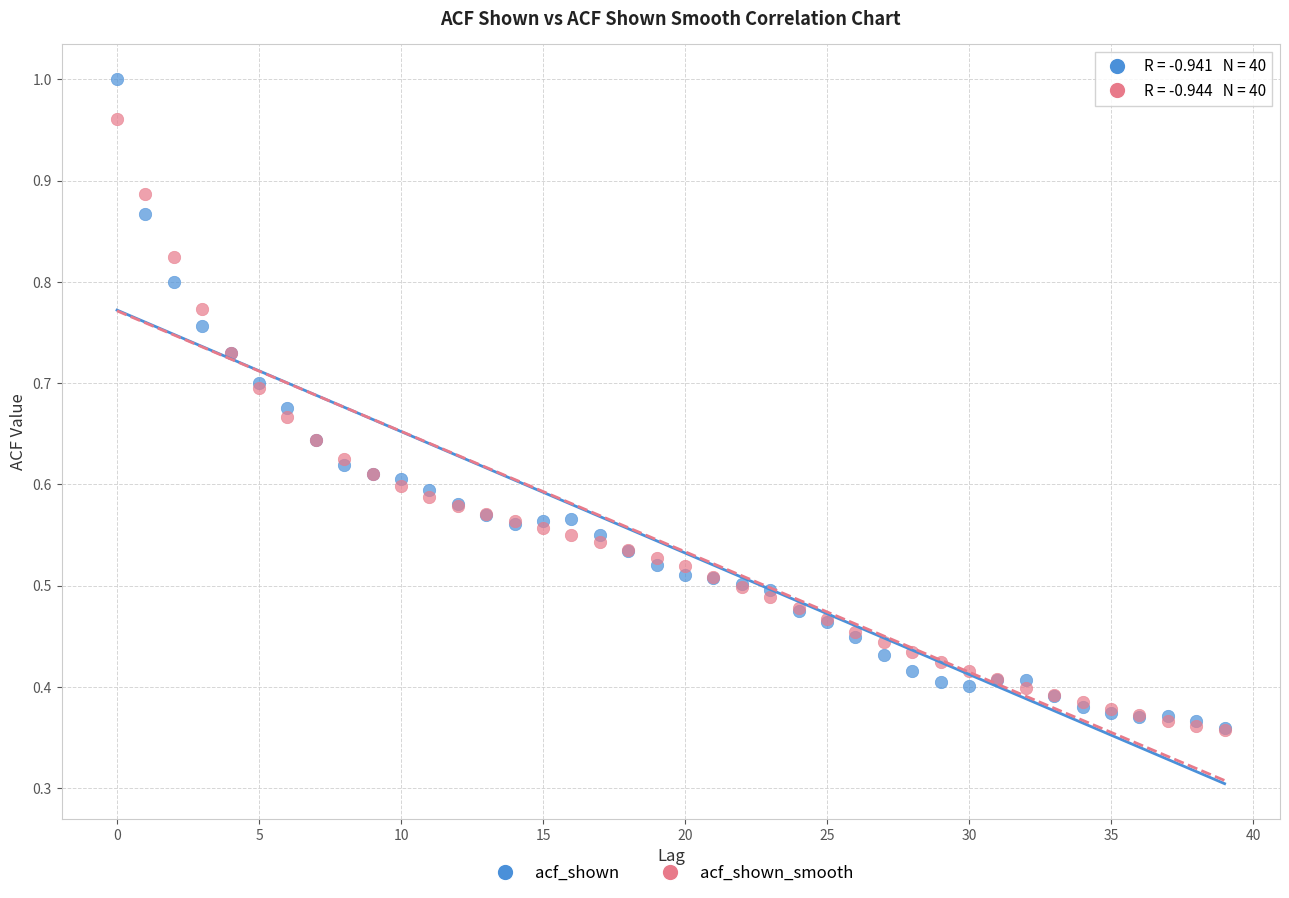

What are all the series names shown in the legend?

acf_shown, acf_shown_smooth